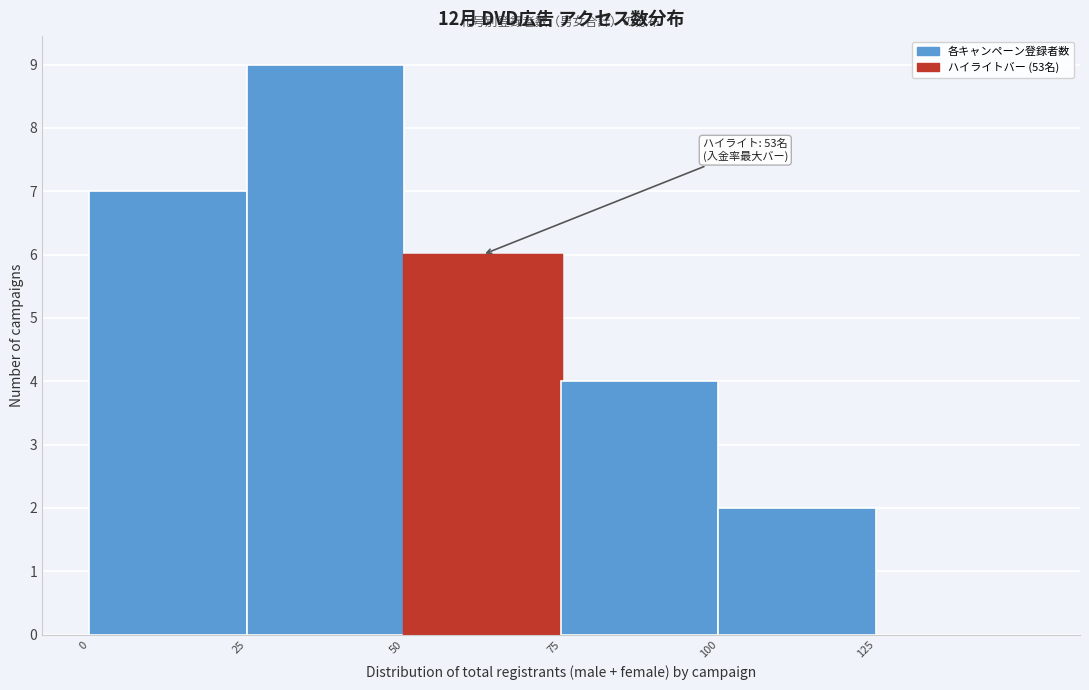

Over which range of the x-axis is the bar tallest?

25 to 50